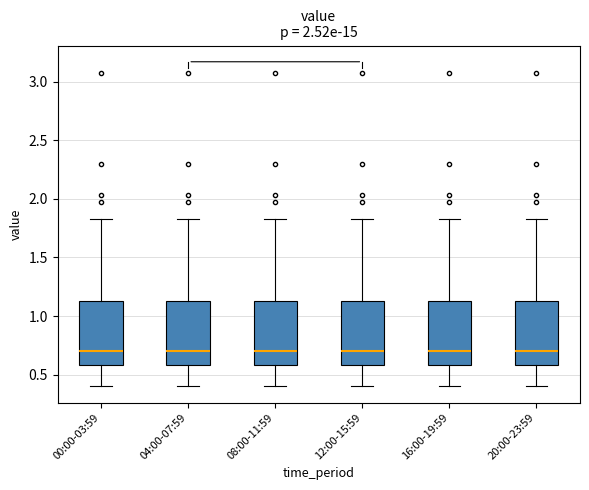

Reading left to right, read every box against the y-axis: the position of its median line, the range the box covers, and the ends of its whiskers. The values are not printed on the chart, so give them approximately, as read against the axis.

00:00-03:59: median 0.70, box 0.60 to 1.15, whiskers 0.40 to 1.85
04:00-07:59: median 0.70, box 0.60 to 1.15, whiskers 0.40 to 1.85
08:00-11:59: median 0.70, box 0.60 to 1.15, whiskers 0.40 to 1.85
12:00-15:59: median 0.70, box 0.60 to 1.15, whiskers 0.40 to 1.85
16:00-19:59: median 0.70, box 0.60 to 1.15, whiskers 0.40 to 1.85
20:00-23:59: median 0.70, box 0.60 to 1.15, whiskers 0.40 to 1.85